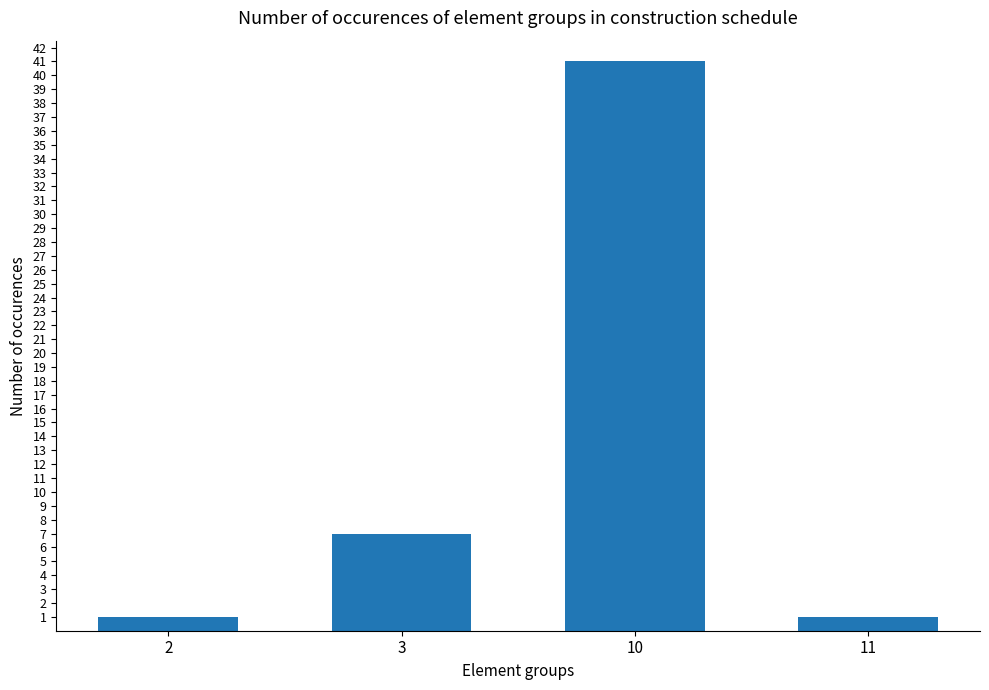

Count the values in the range 1 to 41.

4